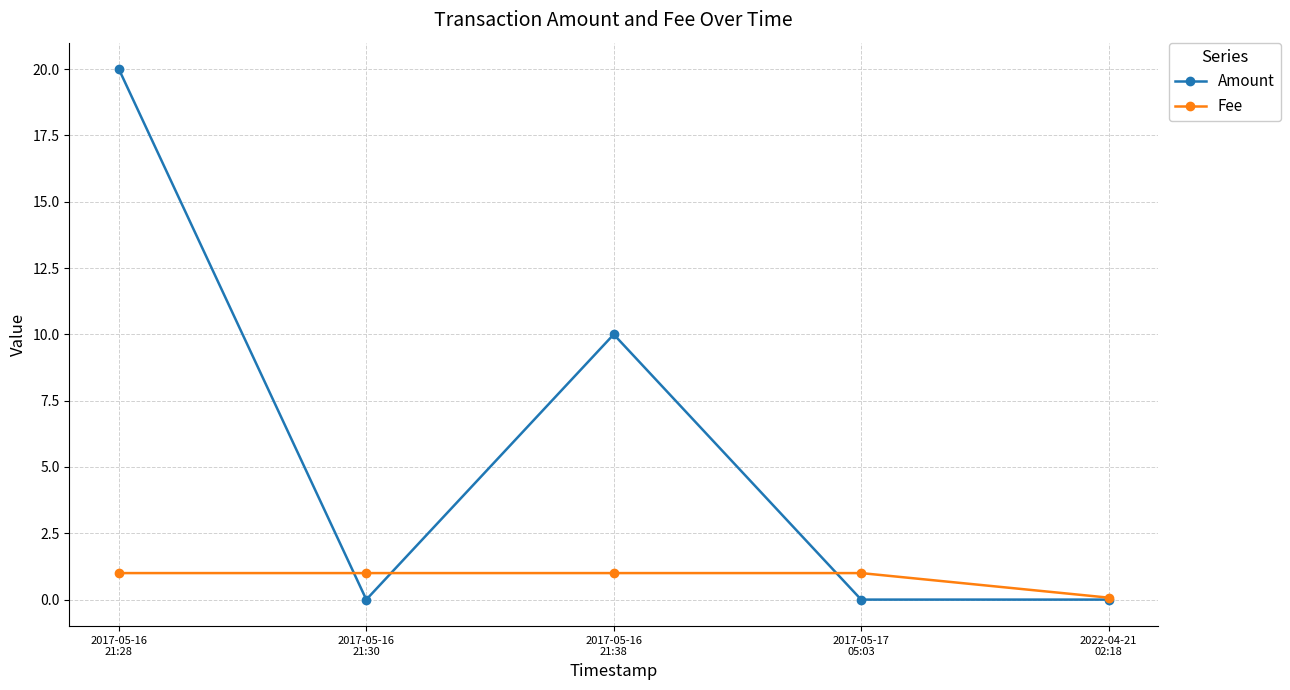

At which label is Fee closest to 0?

2022-04-21
02:18